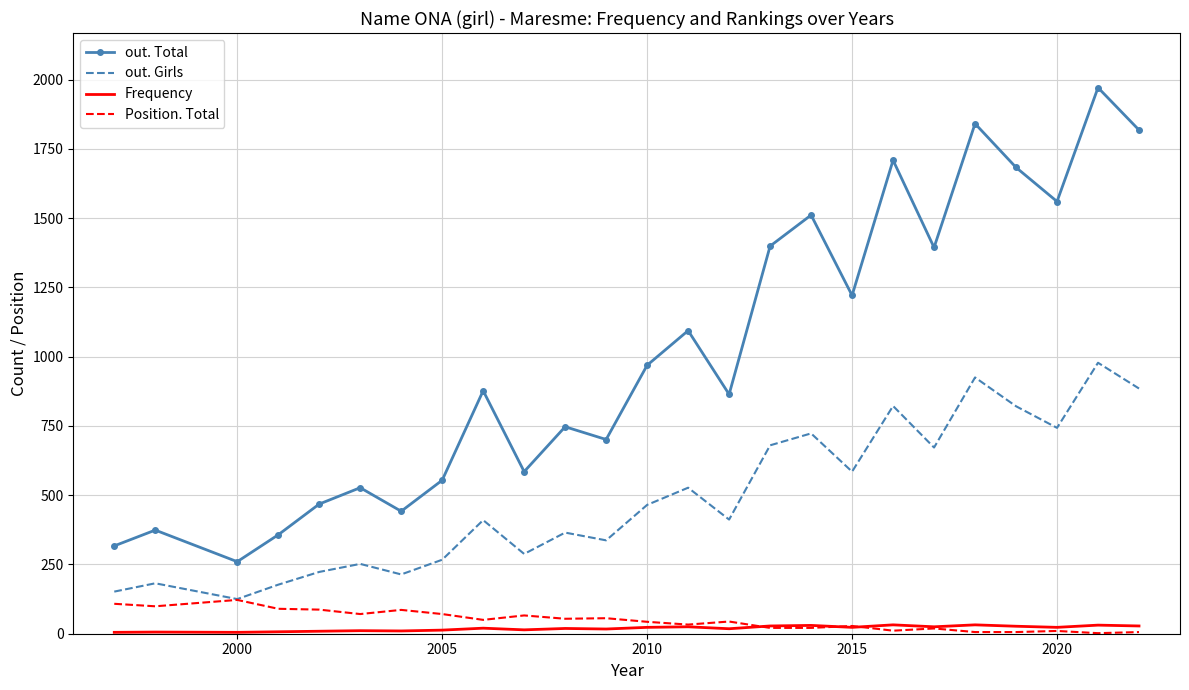

True or false: Frequency and out. Girls intersect in this chart.

False